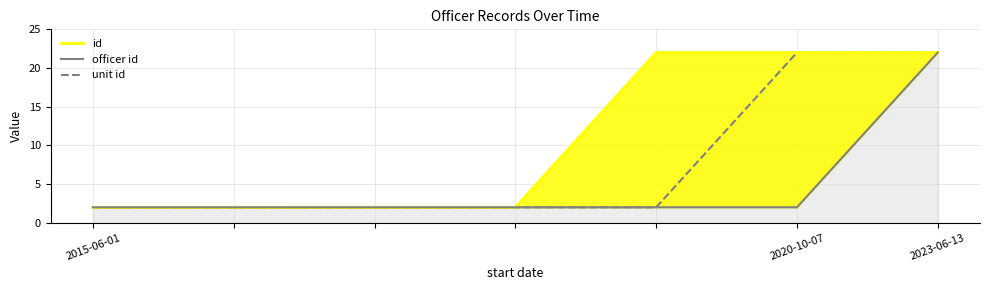

What is the minimum value for unit id?

2.0